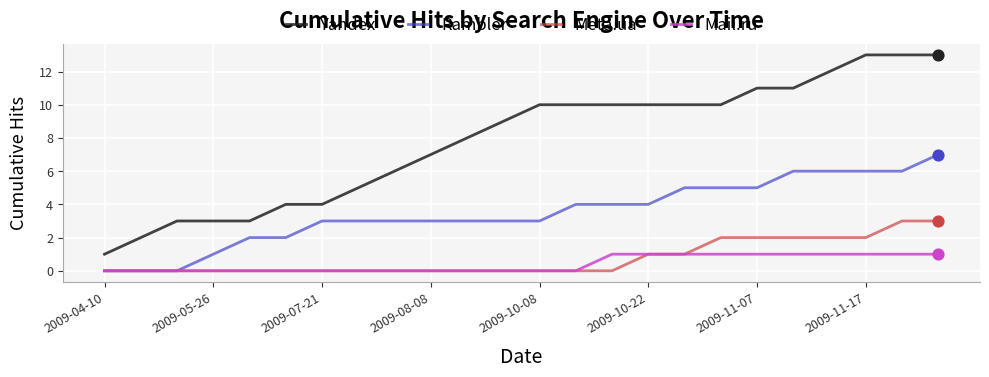

Which series has the largest total across all categories?

Yandex